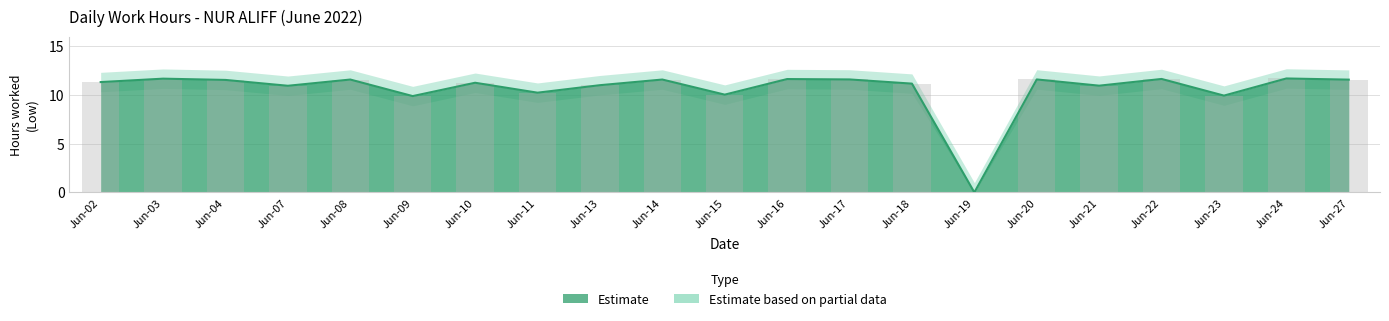

What is the sum of the Low_upper values at Jun-07 and Jun-15?

21.0